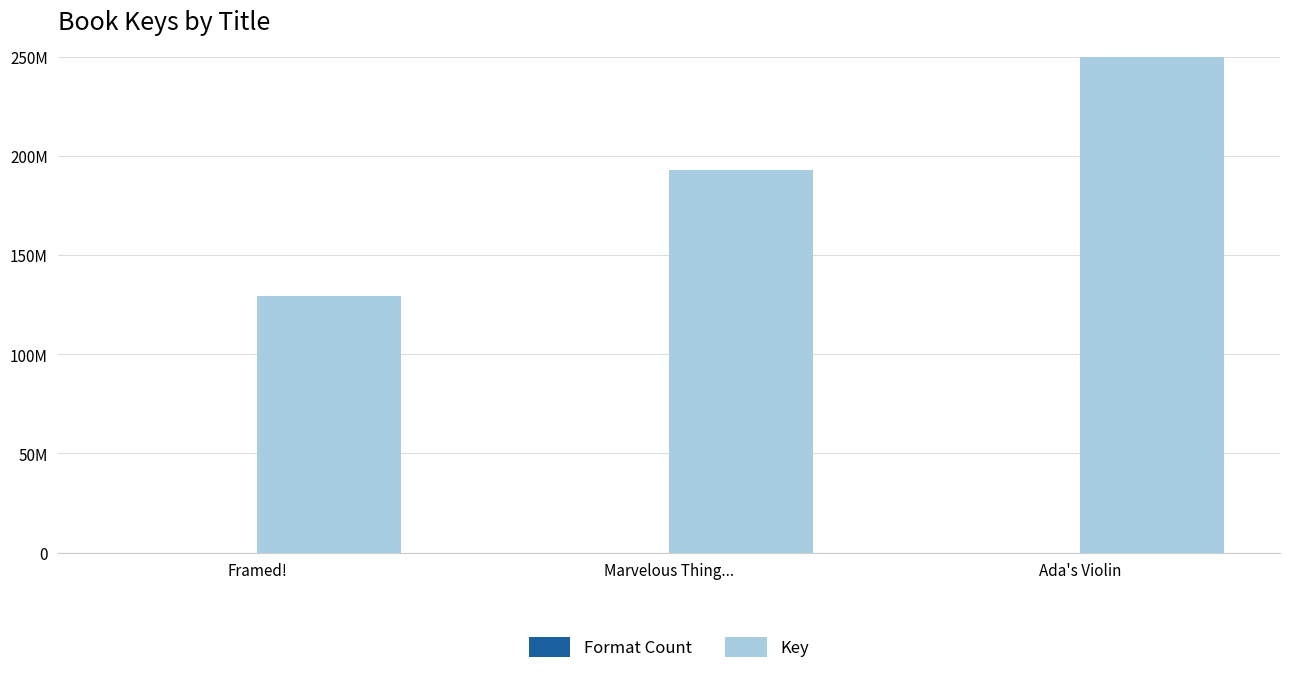

List the labels in order of Format Count value, largest first.

Framed!, Marvelous Thing..., Ada's Violin